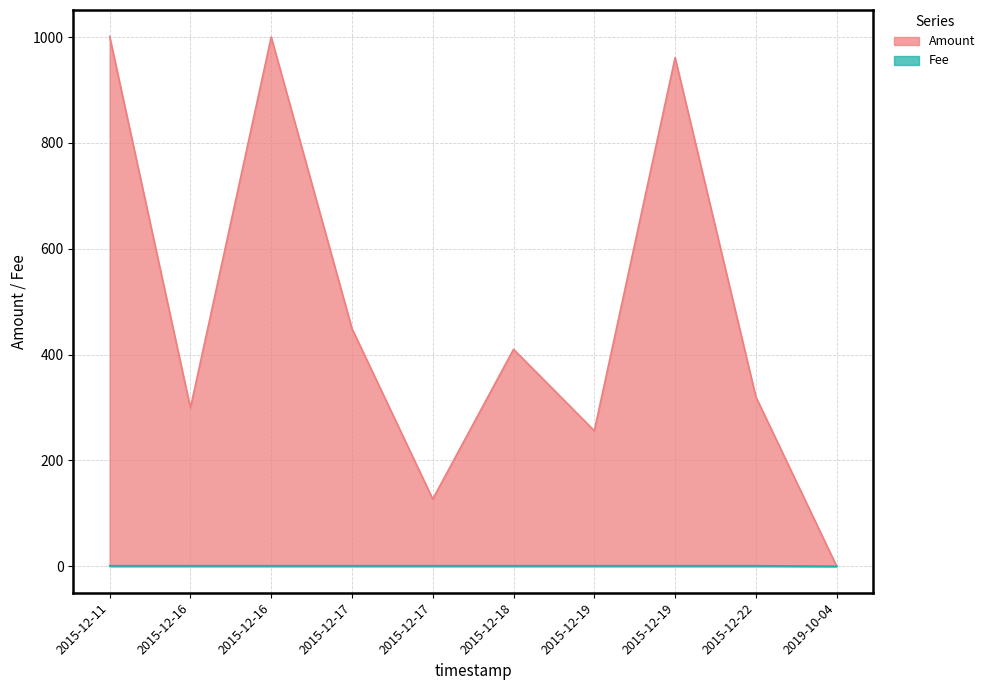

Does the chart display data point markers on the line(s)?

No